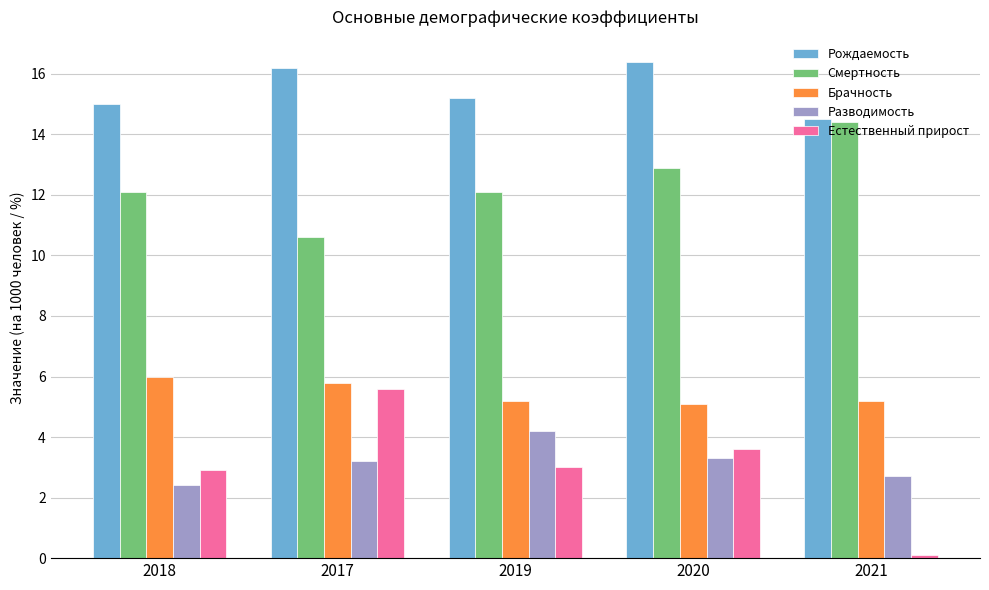

Does the chart contain stacked bars?

No